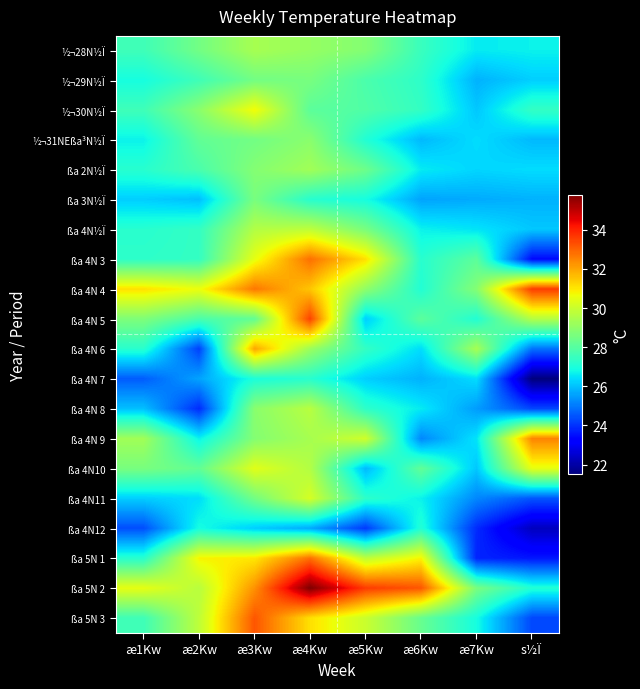

What is the difference between the highest and lowest values at æ3Kw?

7.0